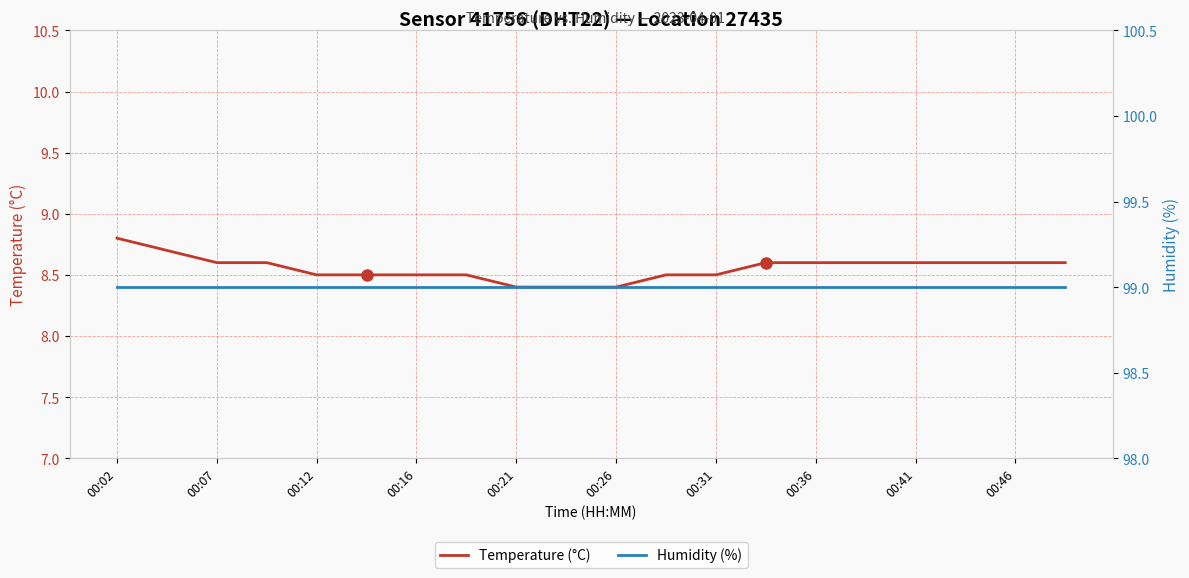

What is the average value of the Temperature (°C) series?

8.6